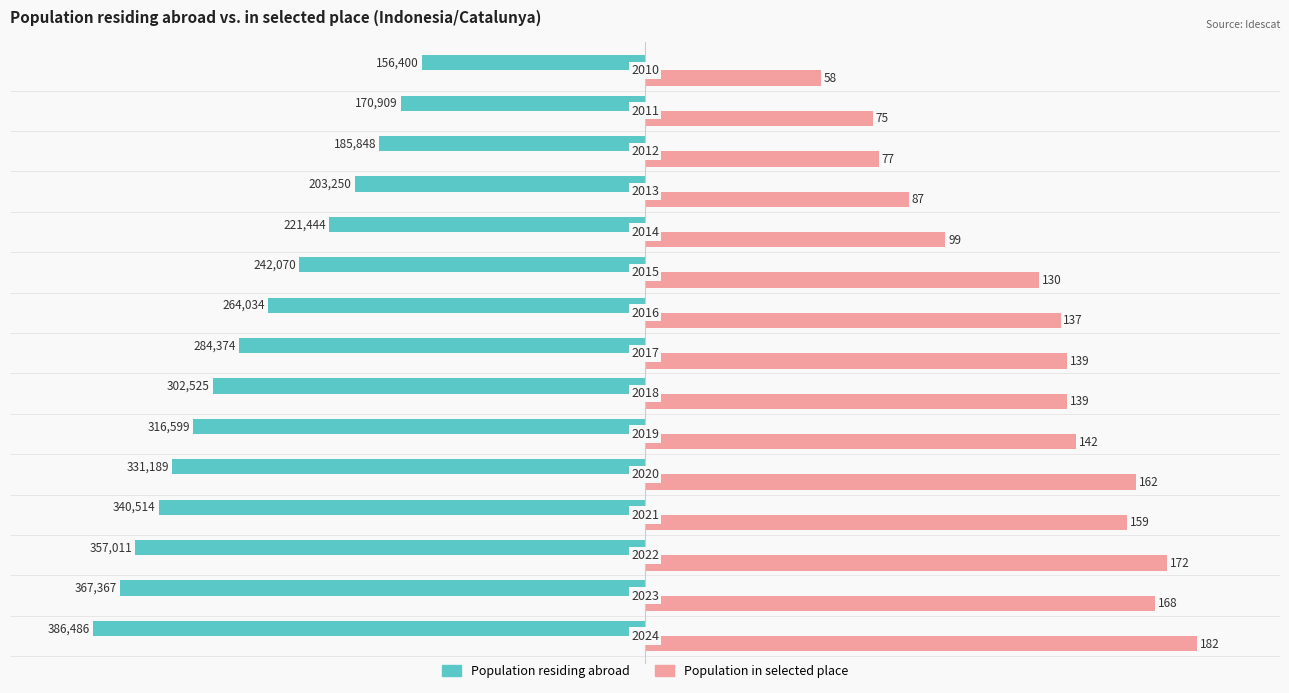

What are all the series names shown in the legend?

Population residing abroad, Population in selected place